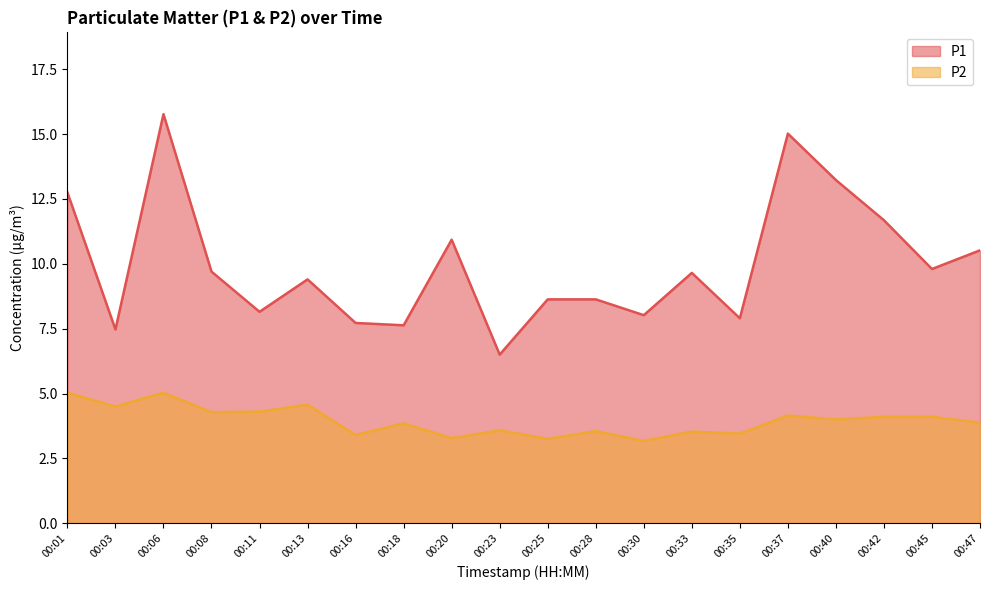

True or false: P2 and P1 intersect in this chart.

False